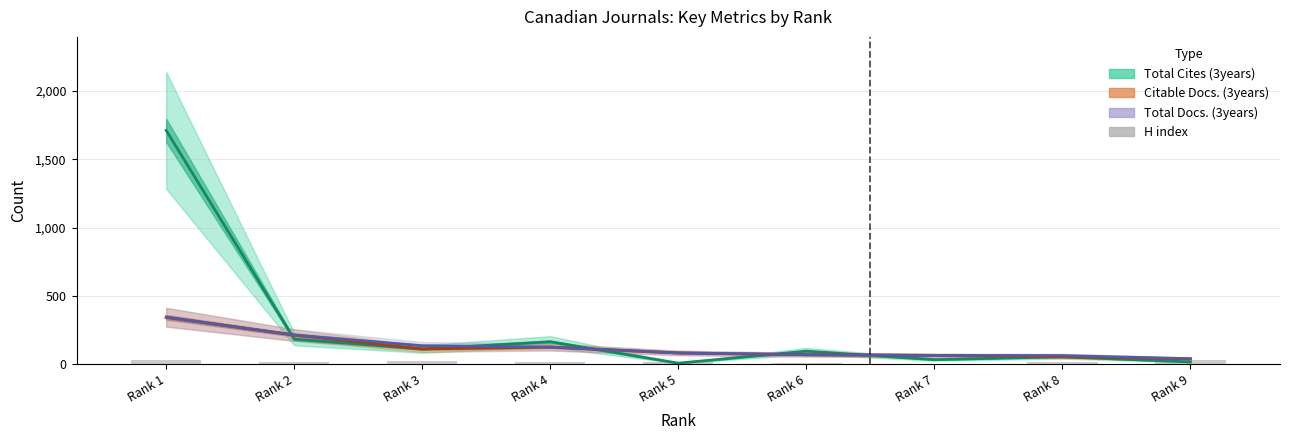

What is the approximate value of H index at Rank 1?

33